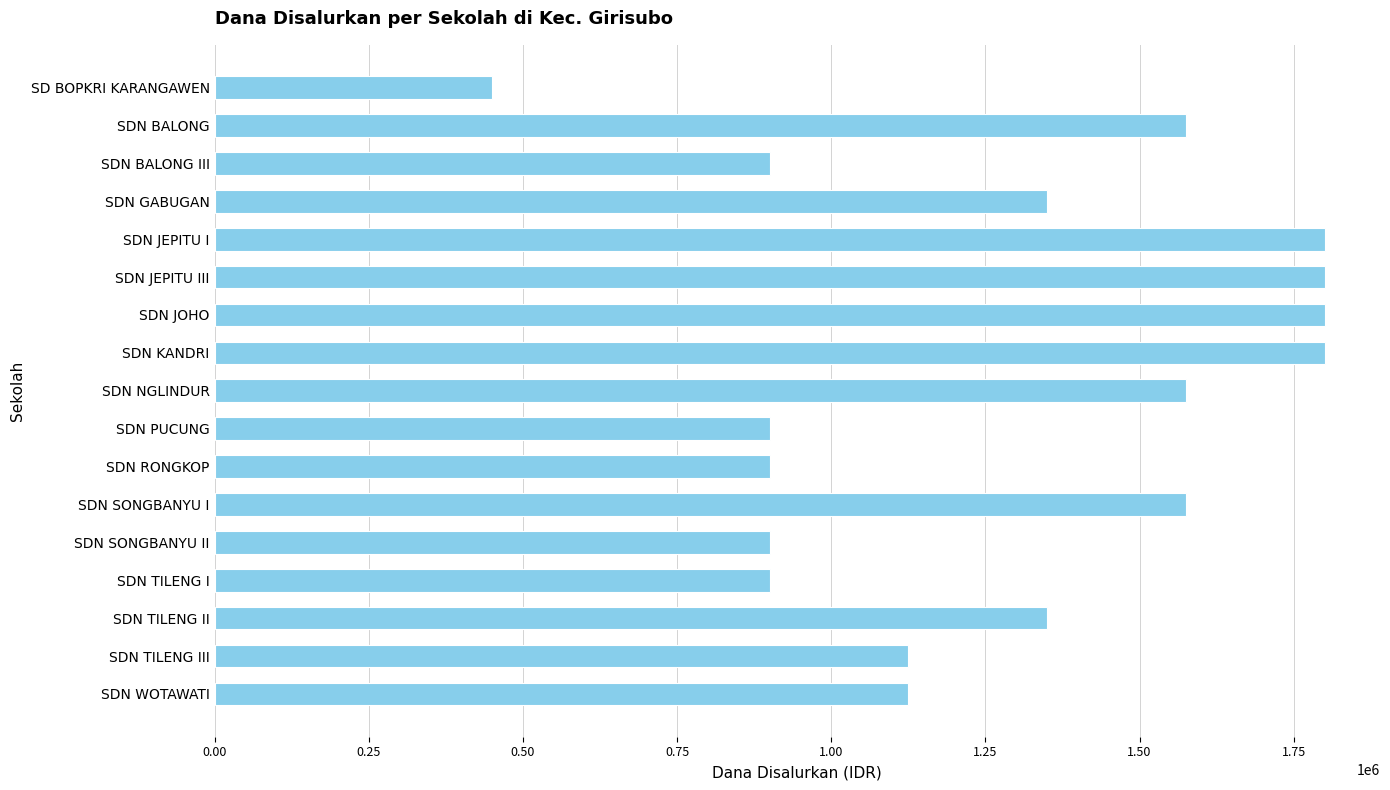

What is the label of the 4th bar from the bottom?

SDN TILENG I